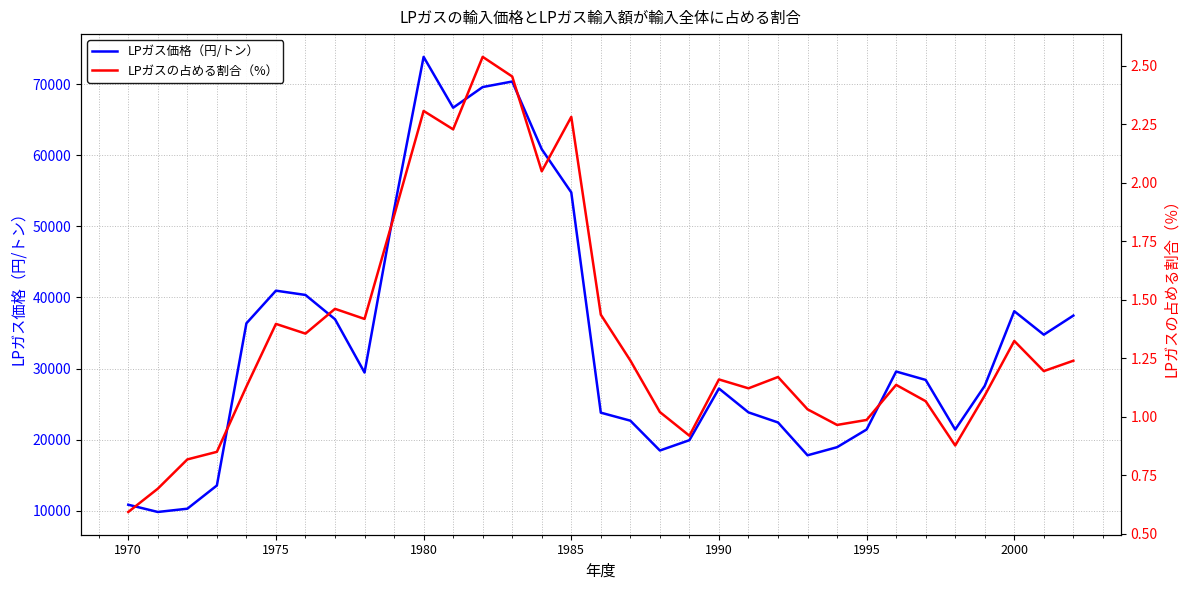

Reading left to right, what are all the values shown in this chart?

LPガス価格（円/トン）: 10847.0	9830.0	10288.0	13555.0	36358.0	40949.0	40346.0	36933.0	29436.0	52324.0	73826.0	66672.0	69581.0	70359.0	60837.0	54765.0	23793.0	22668.0	18471.0	19924.0	27190.0	23834.0	22416.0	17799.0	18938.0	21426.0	29578.0	28400.0	21413.0	27568.0	38060.0	34756.0	37443.0
LPガスの占める割合（%）: 0.6	0.7	0.8	0.9	1.1	1.4	1.4	1.5	1.4	1.9	2.3	2.2	2.5	2.5	2.0	2.3	1.4	1.2	1.0	0.9	1.2	1.1	1.2	1.0	1.0	1.0	1.1	1.1	0.9	1.1	1.3	1.2	1.2